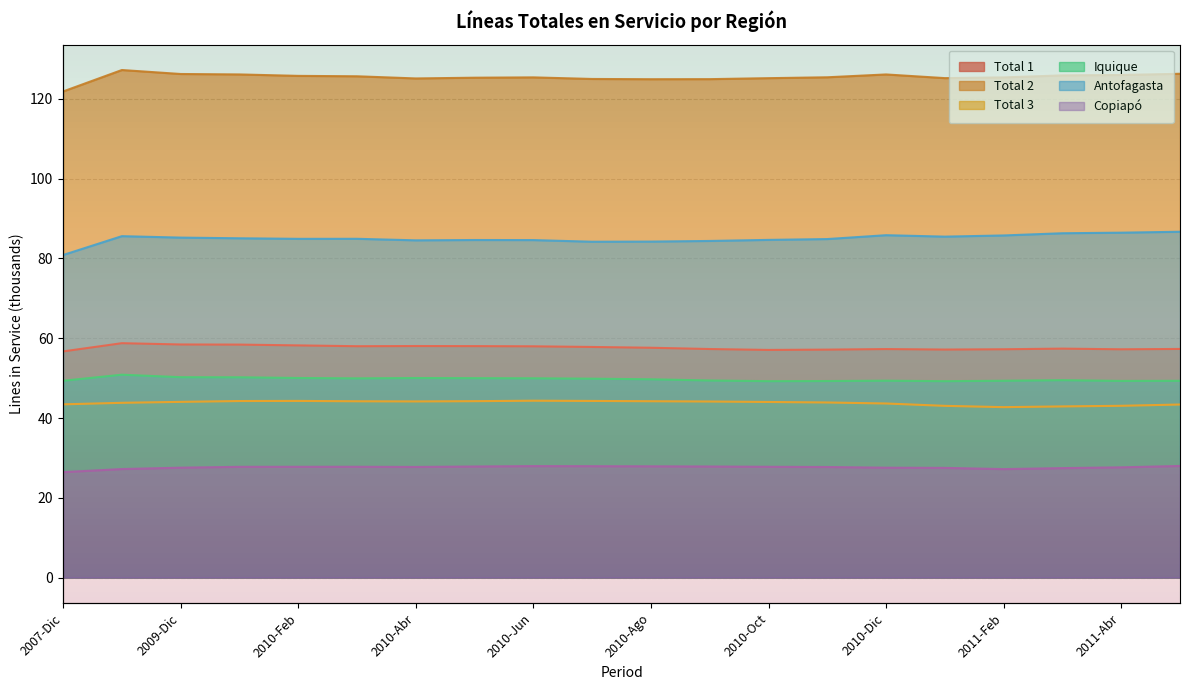

True or false: Total 3 and Total 2 cross at least once.

False